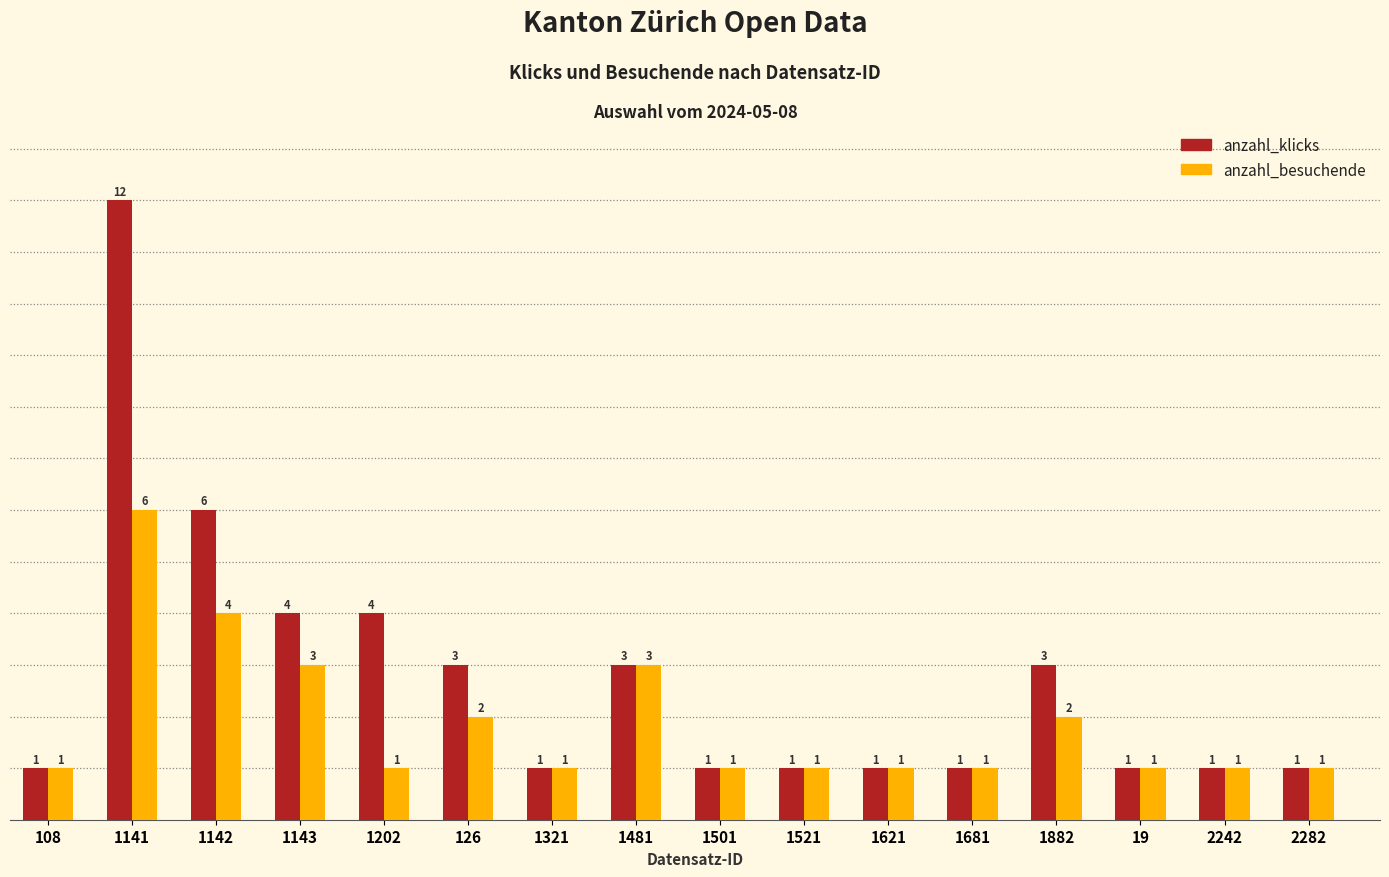

Which series has the largest range (max minus min)?

anzahl_klicks